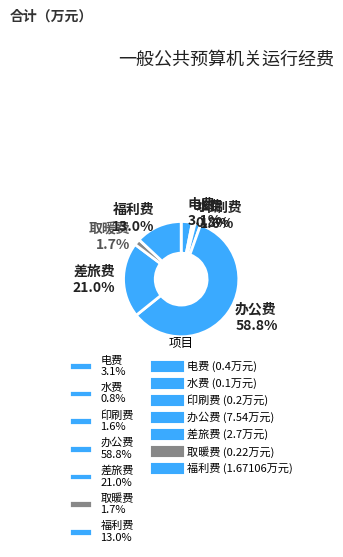

True or false: 福利费 accounts for 5% of the total.

False